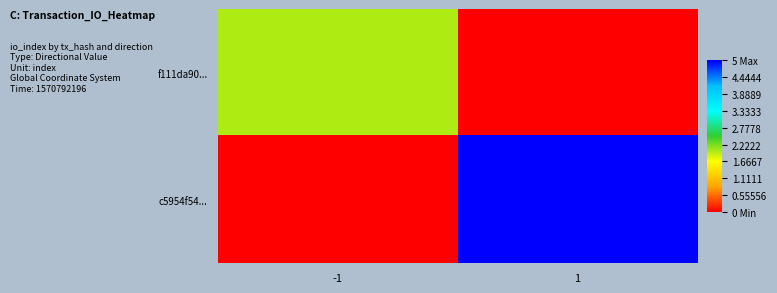

Reading left to right, extract all data points from this chart.

f111da90...: -1=2	1=0
c5954f54...: -1=0	1=5